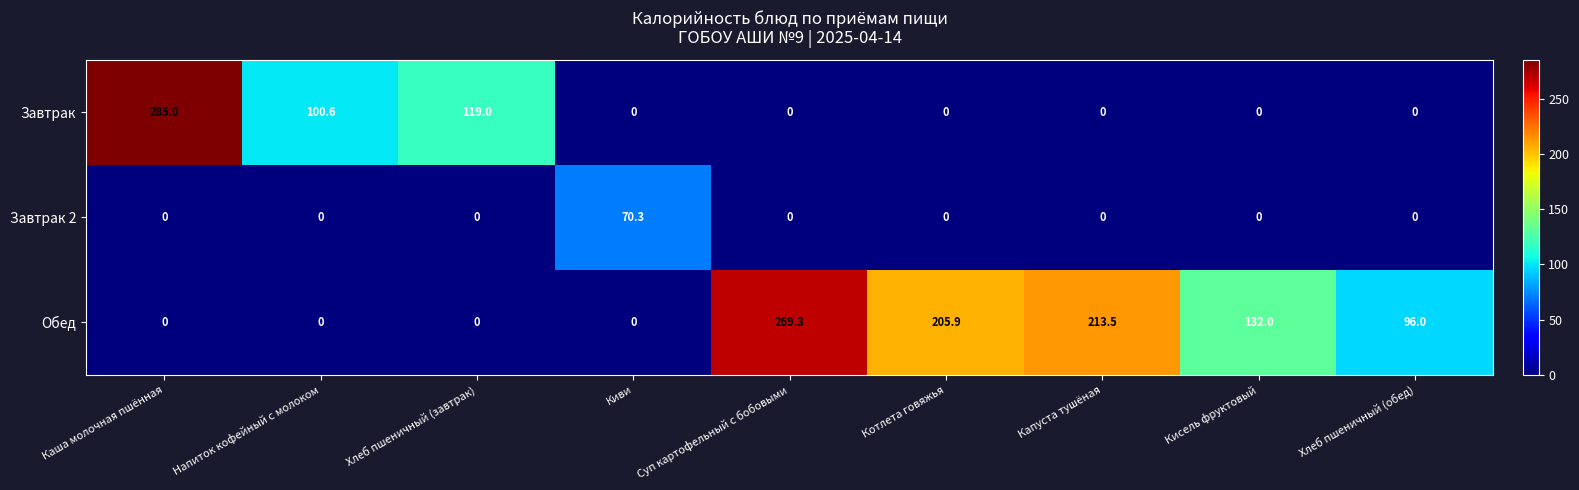

What is the maximum value shown in the chart?

285.0